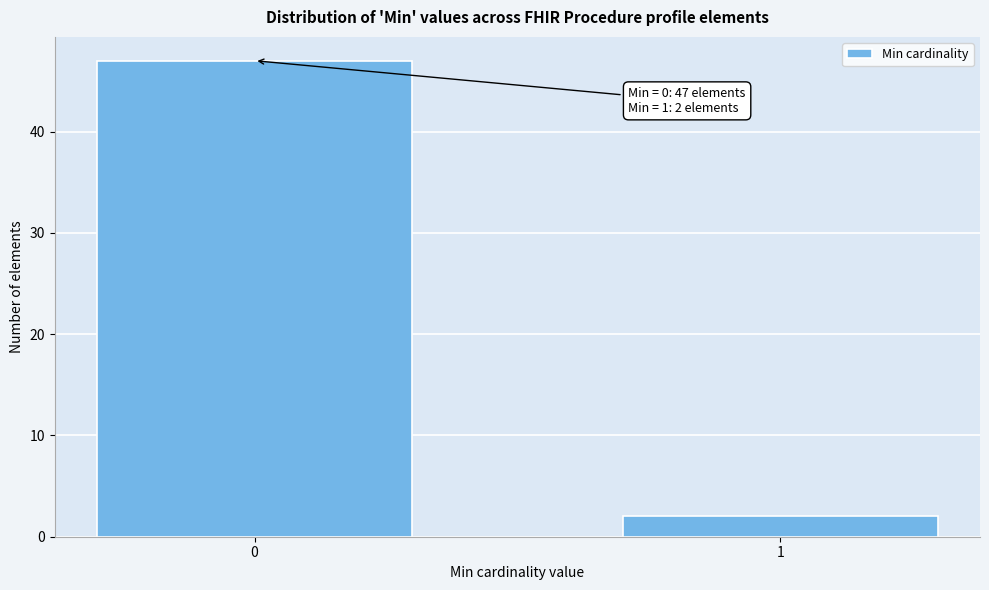

Reading left to right, transcribe all the data shown in this chart.

0=47	1=2